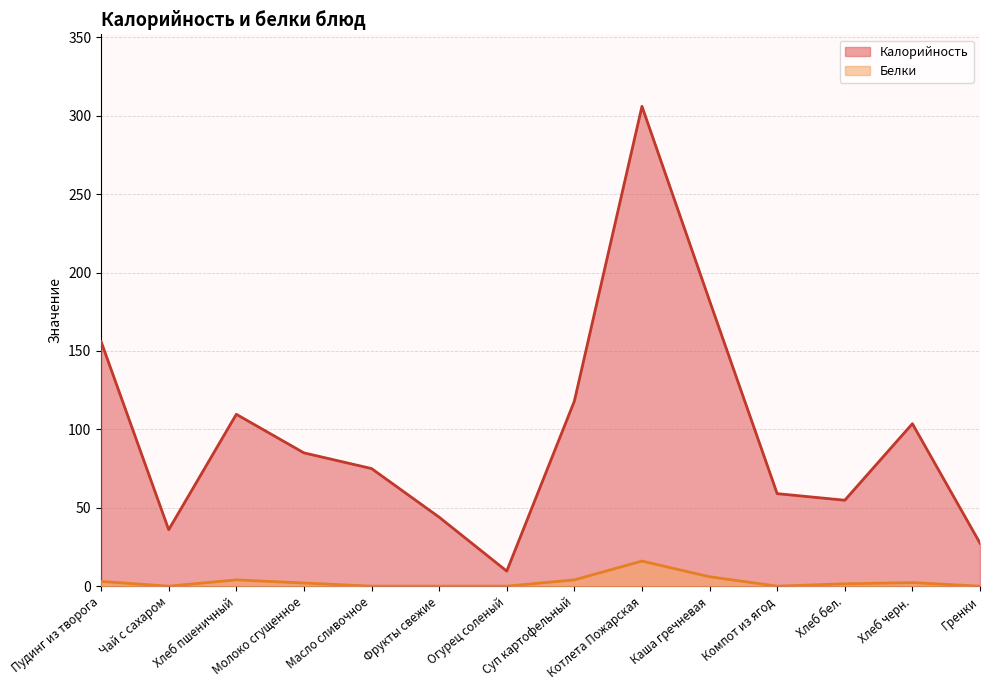

True or false: Белки and Калорийность cross at least once.

False